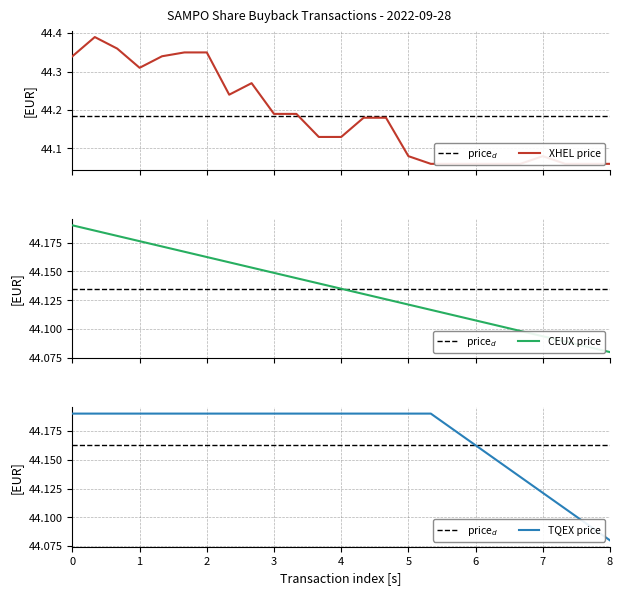

True or false: TQEX price has more than 2 points higher than both neighbors.

False